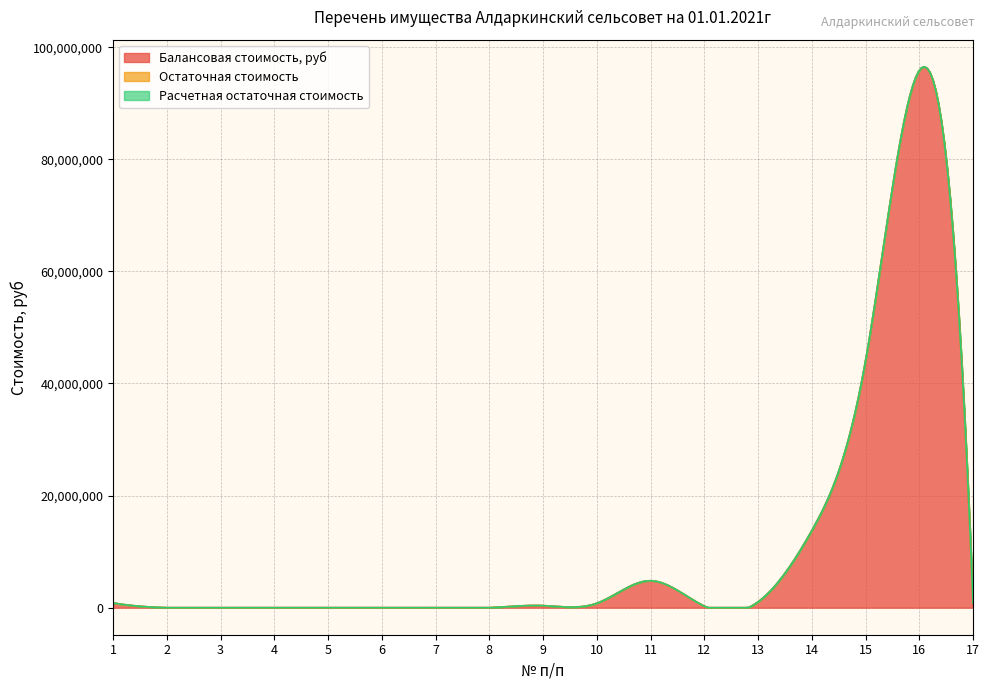

What is the highest value of the Остаточная стоимость series?

348109.0